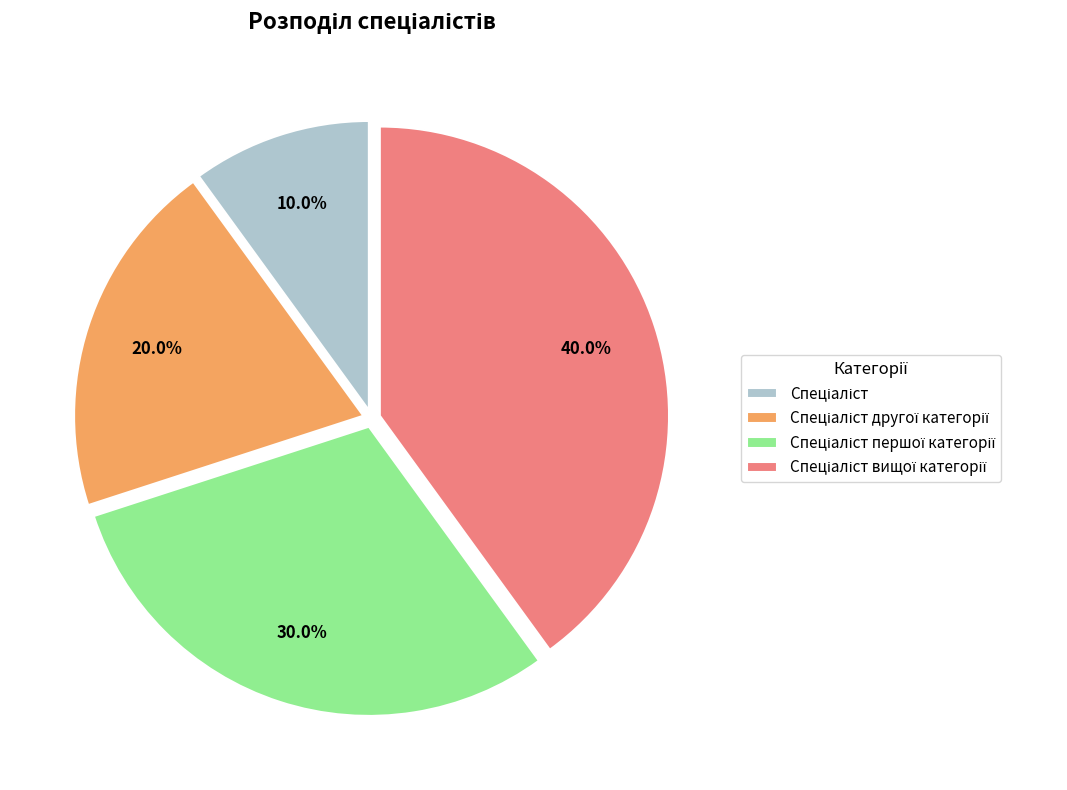

To the nearest percent, what is the average slice percentage?

25%